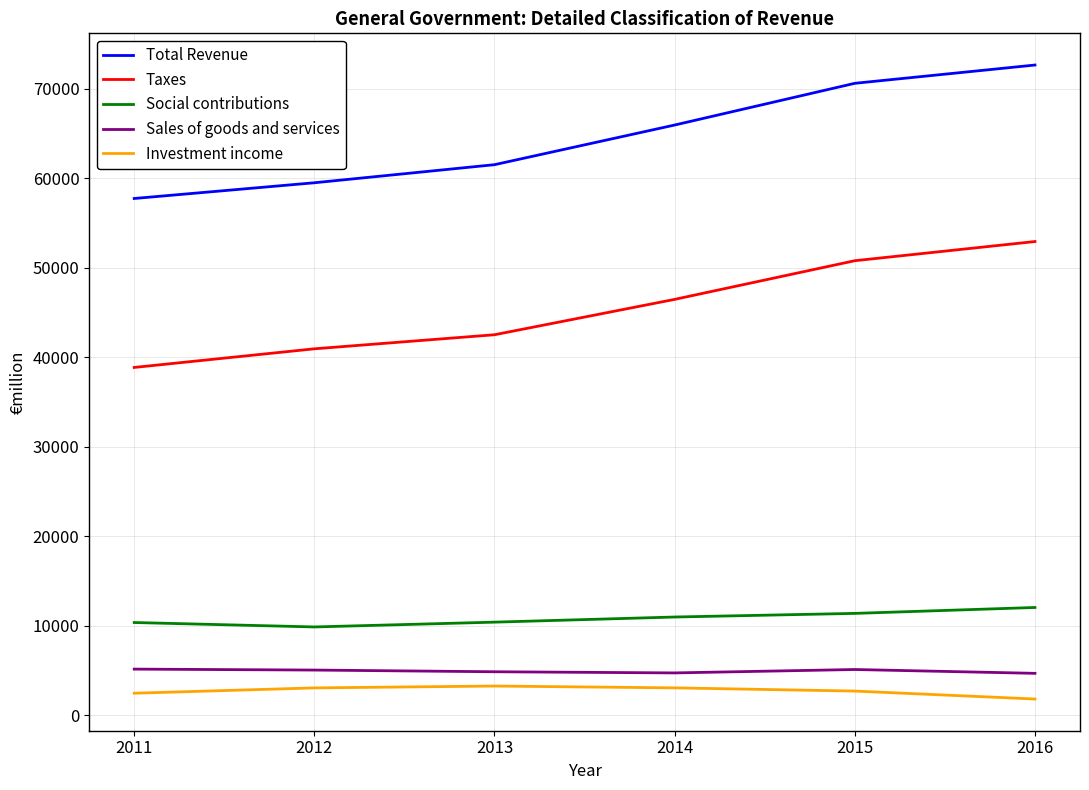

True or false: Taxes and Social contributions cross at least once.

False